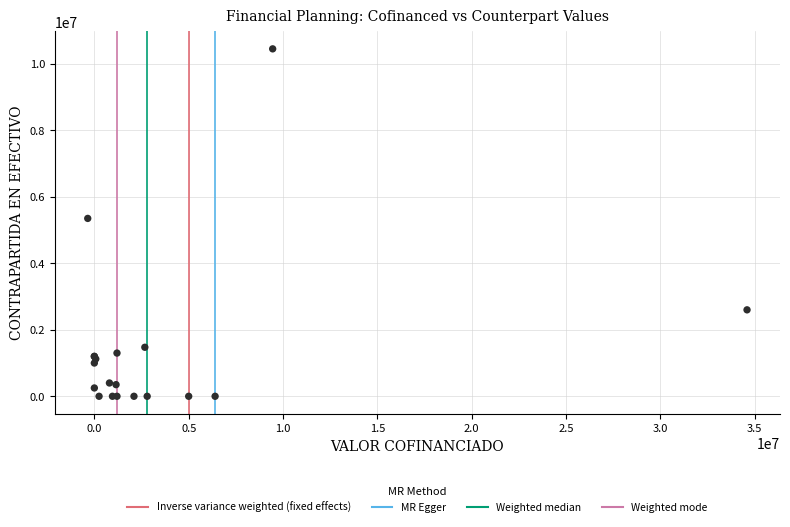

What Y value in the scatter plot is closest to 5225000?

5350000.0